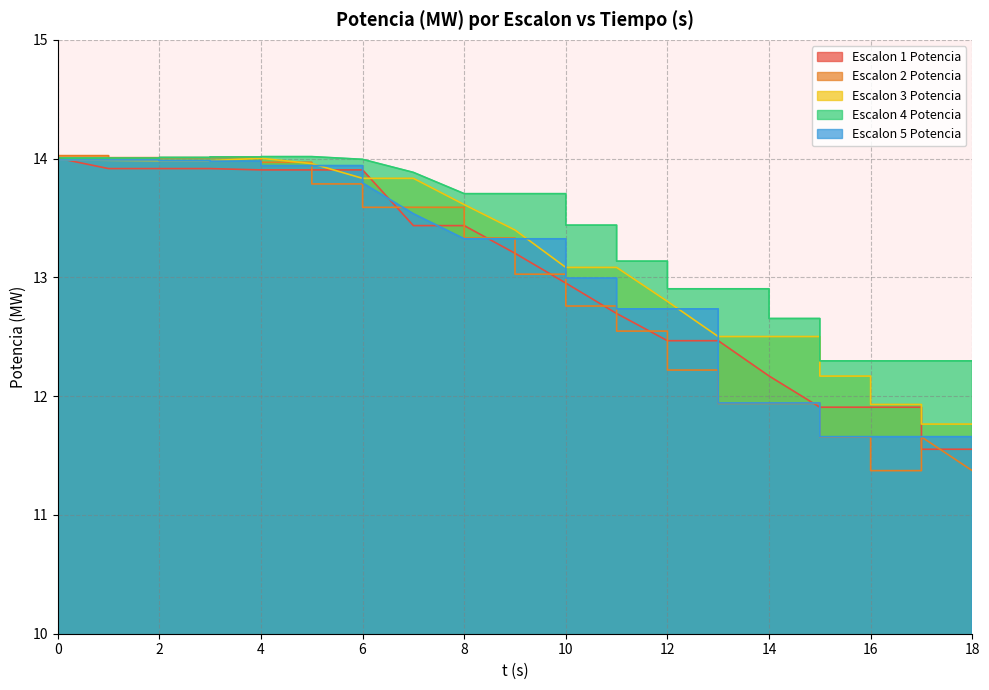

What is the lowest value of the Escalon 1 Potencia series?

11.6